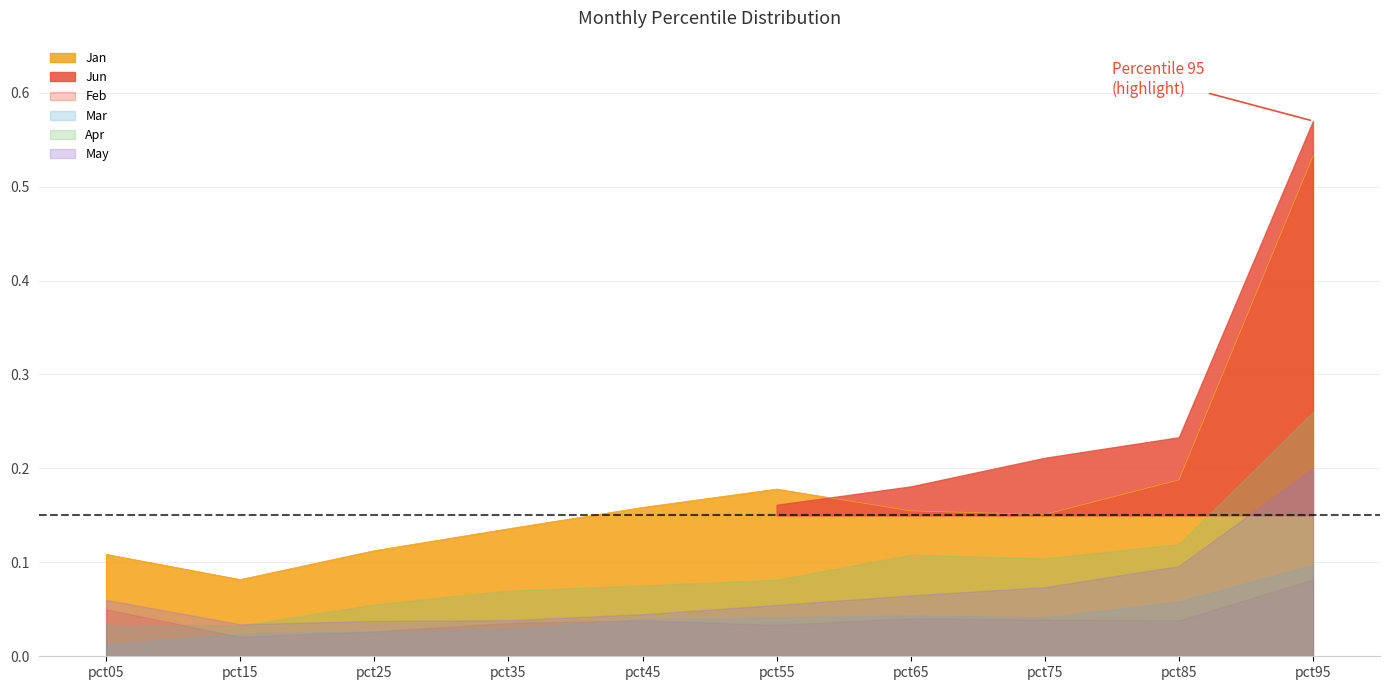

What is the average value of the Jan series?

0.2